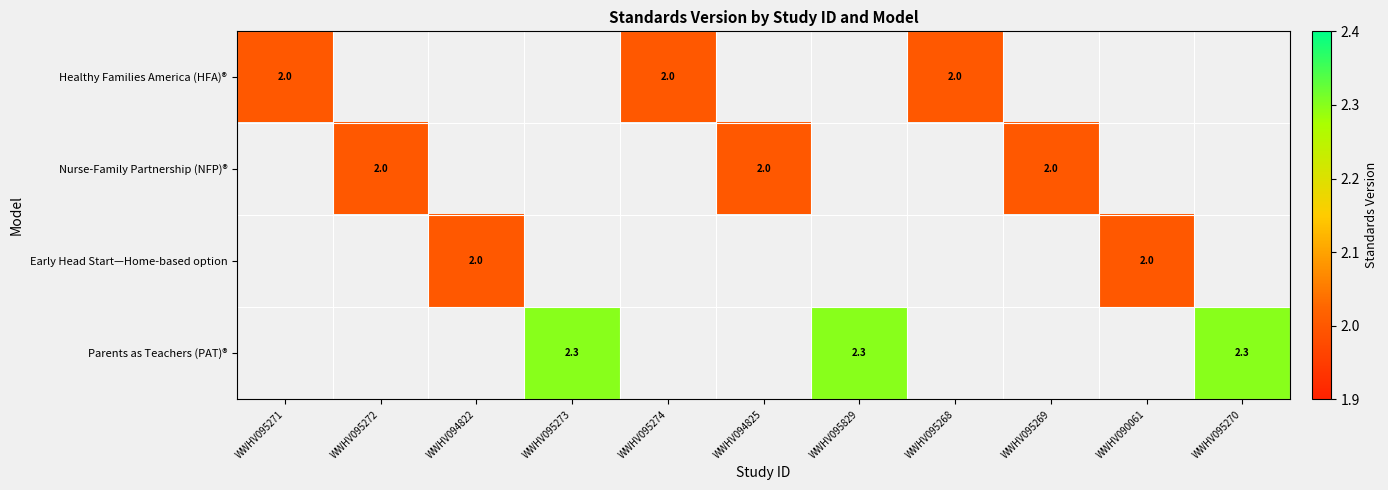

Which has a higher value, WWHV095269 or WWHV094825?

WWHV094825